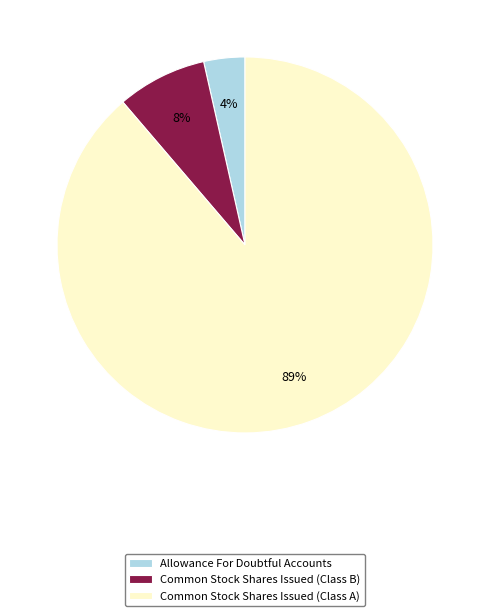

Which slice represents more than half of the pie?

Common Stock Shares Issued (Class A)